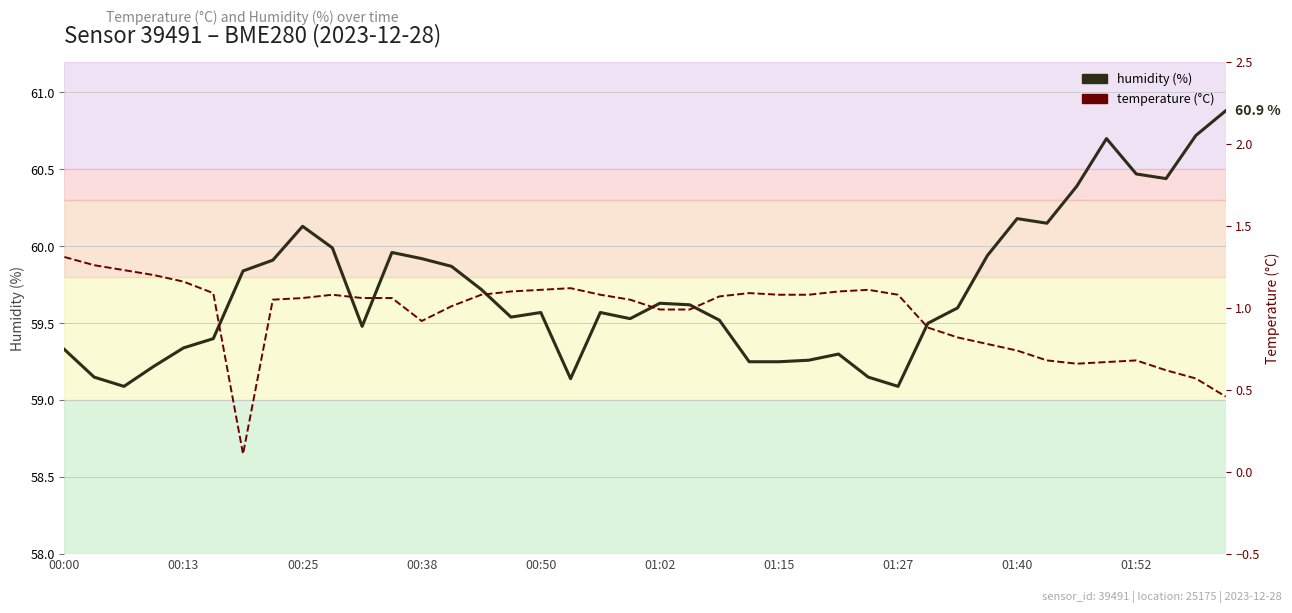

True or false: humidity and temperature cross at least once.

False